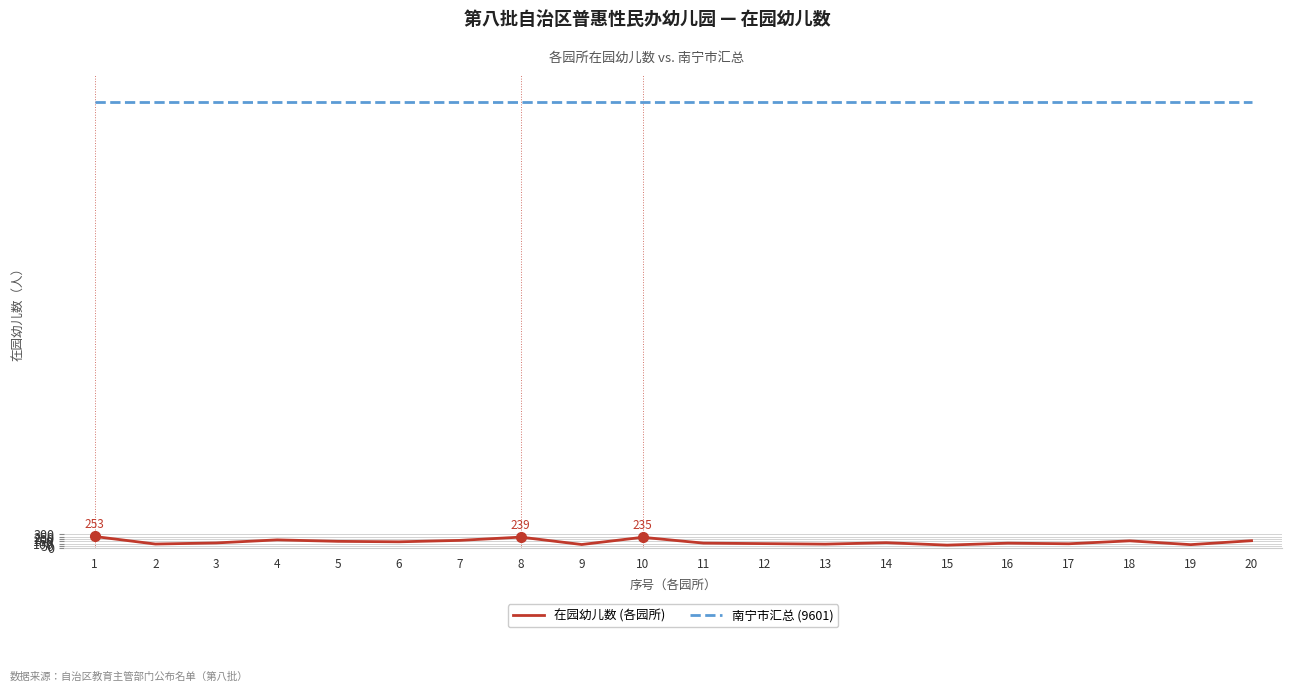

True or false: 在园幼儿数 (各园所) and 南宁市汇总 (9601) intersect in this chart.

False